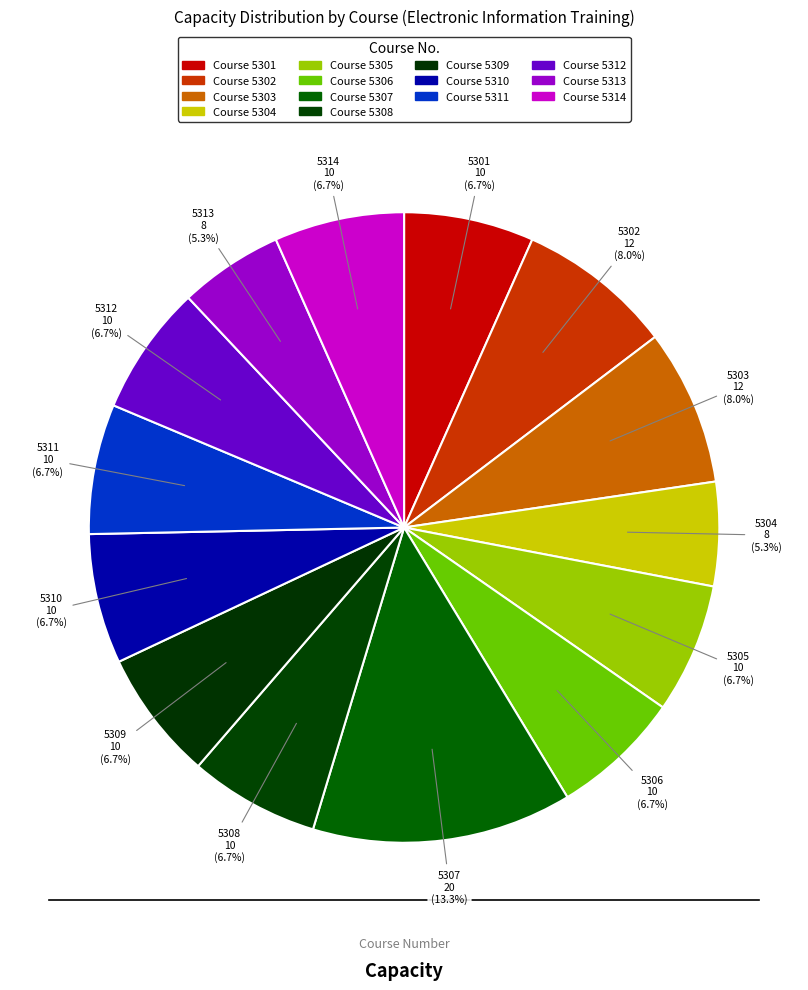

Combined, do 5312 and 5308 account for over 50%?

No